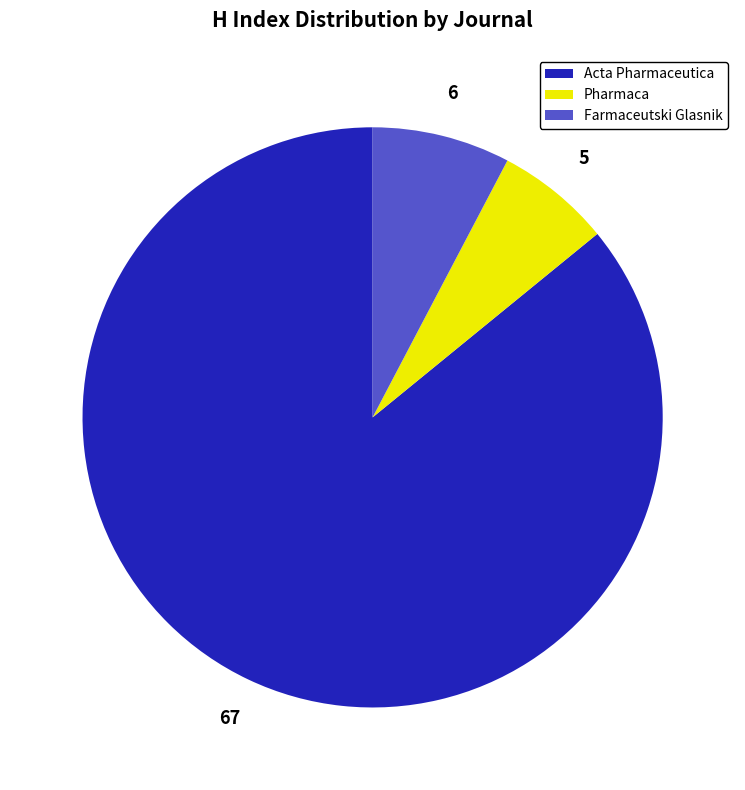

Rank the categories by value from highest to lowest.

Acta Pharmaceutica, Farmaceutski Glasnik, Pharmaca